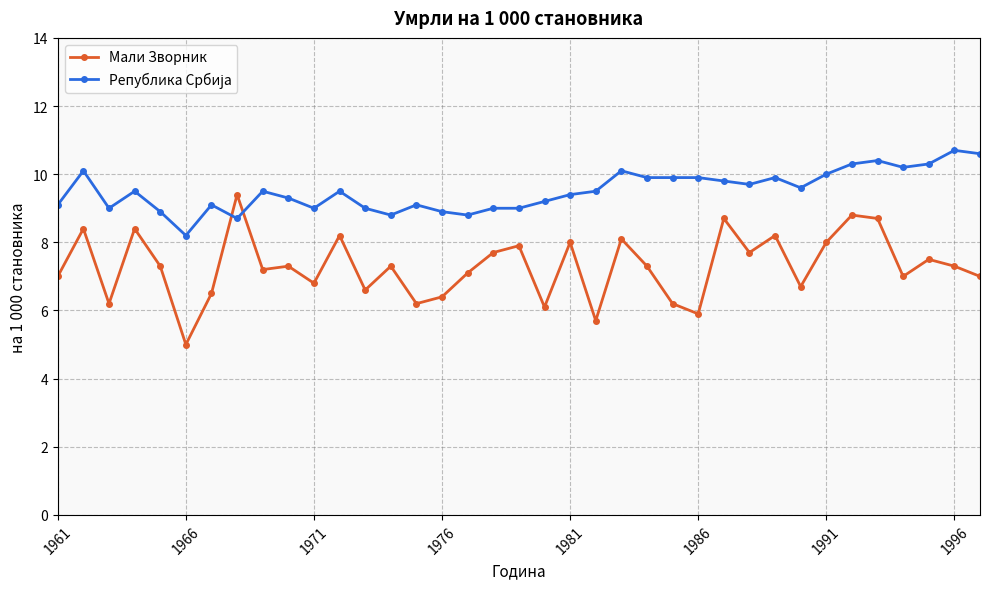

Which series has the widest spread of values?

Мали Зворник